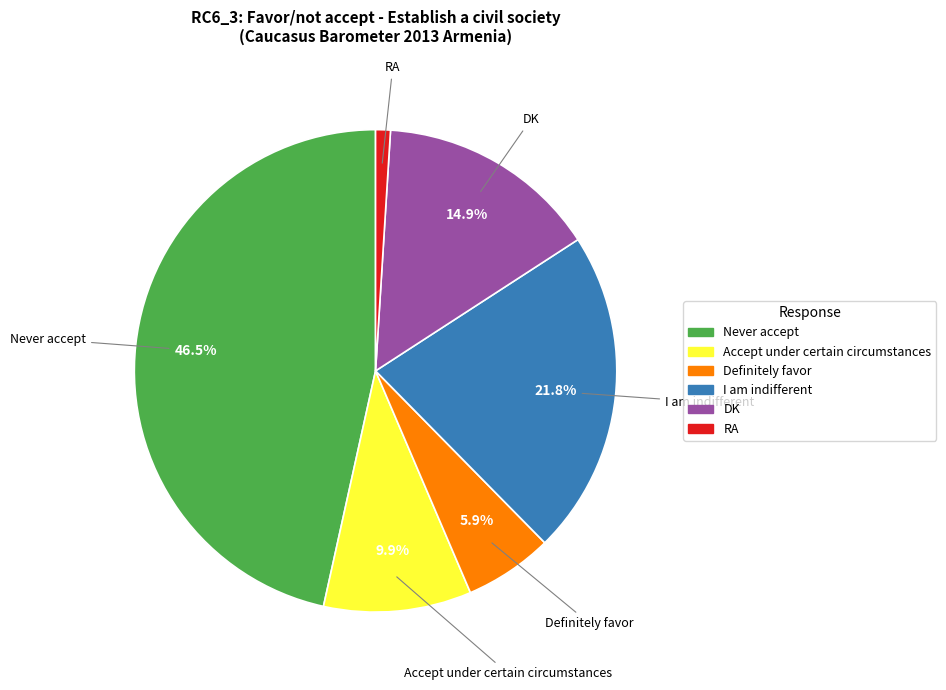

Between Accept under certain circumstances and DK, which is larger?

DK